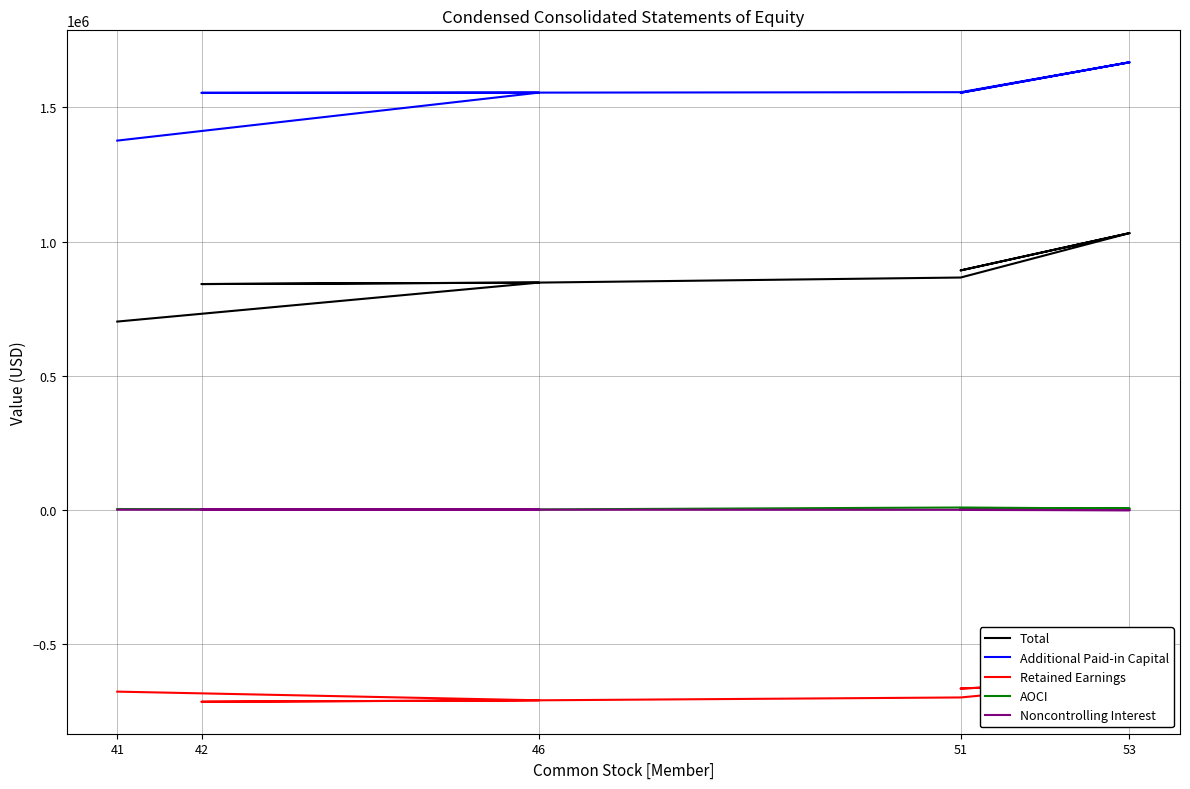

Which has a higher value, 41 or 46?

46